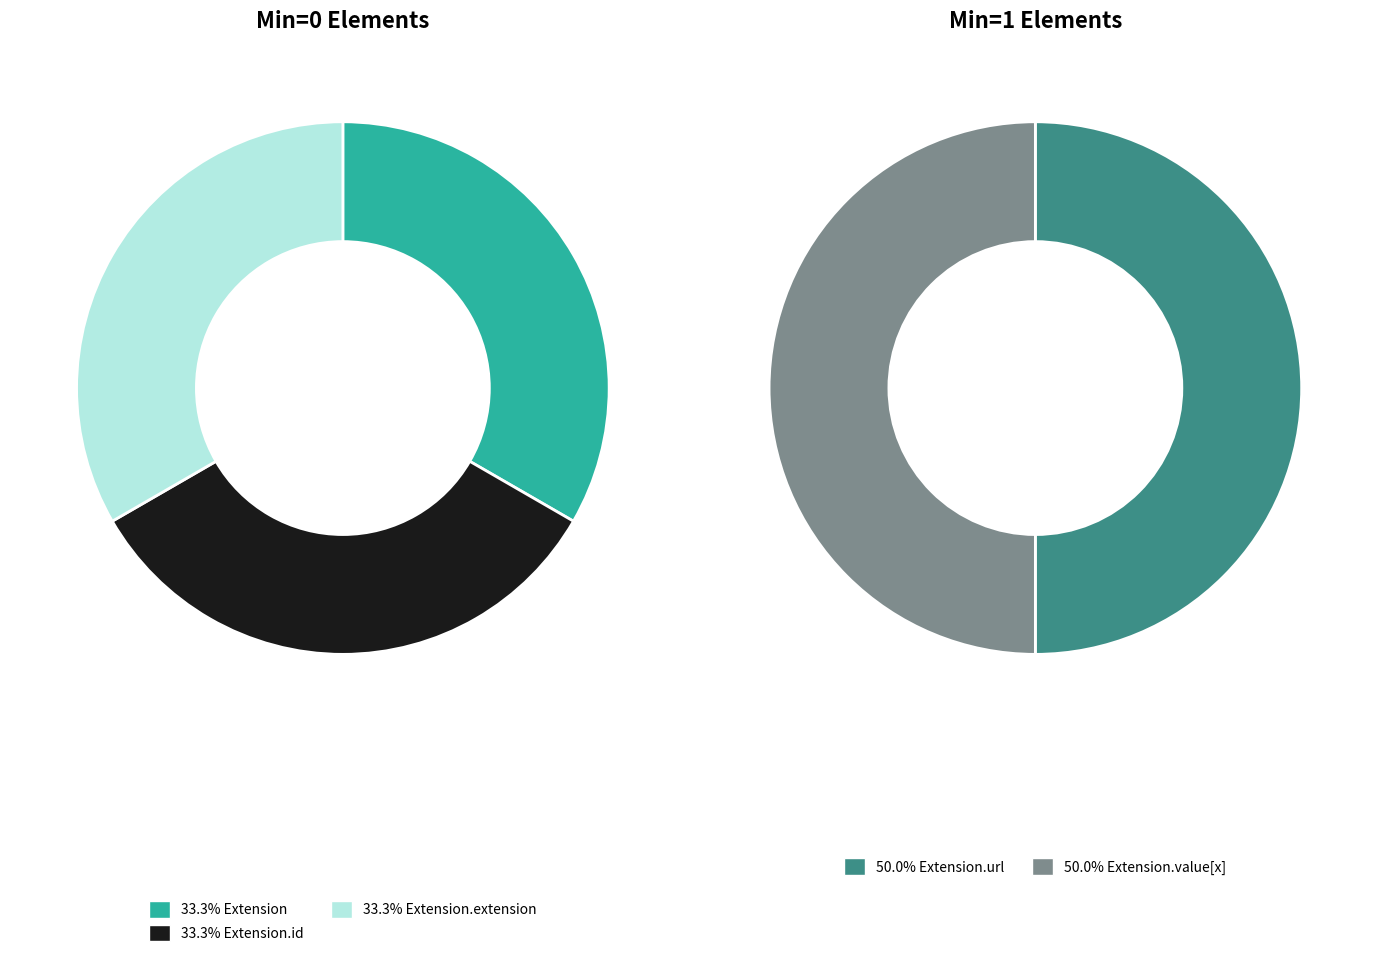

How many slices are in this pie chart?

5